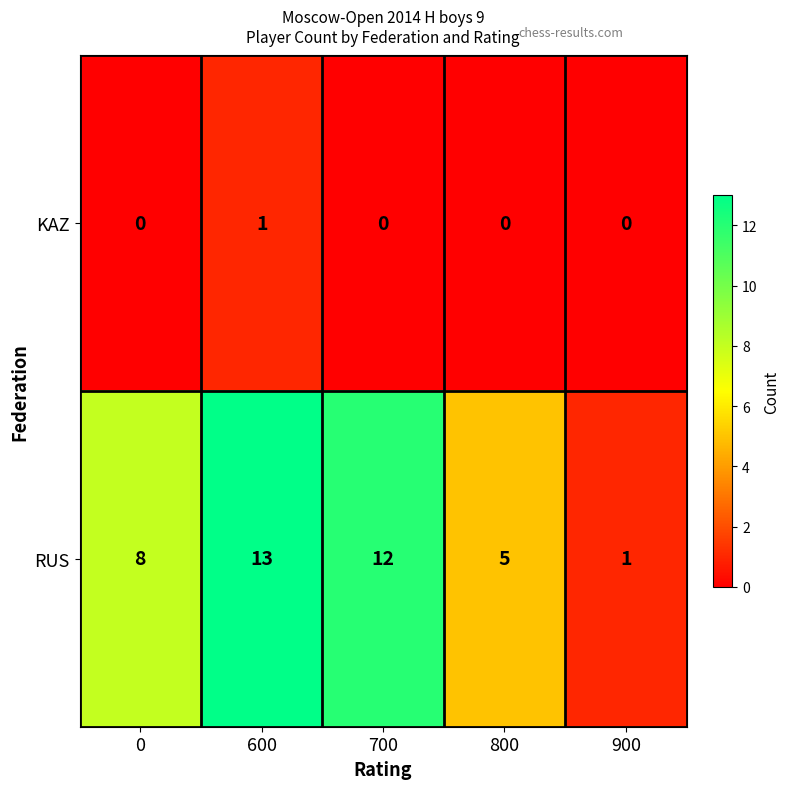

Reading left to right, what are all the values shown in this chart?

KAZ: 0	1	0	0	0
RUS: 8	13	12	5	1